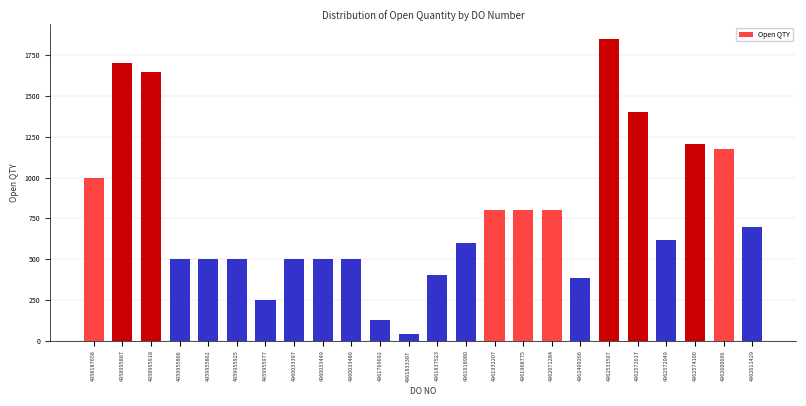

Reading left to right, list all the values displayed in this chart.

1000	1700	1647	500	500	500	250	500	500	500	129	41	400	600	800	800	800	386	1847	1400	617	1205	1174	696